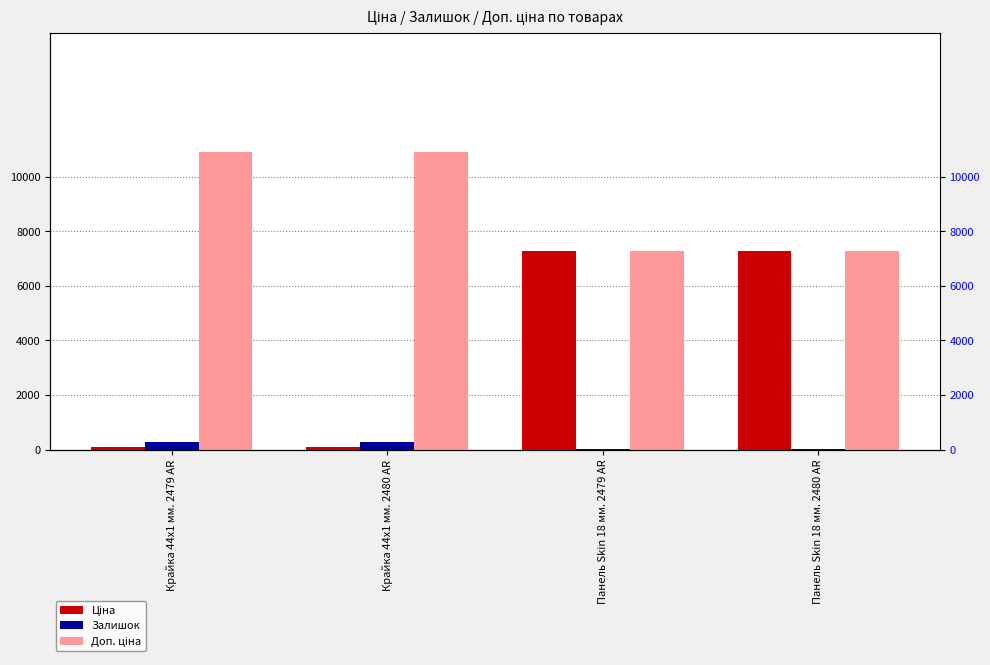

Which has a higher value, Крайка 44x1 мм. 2479 AR or Крайка 44x1 мм. 2480 AR?

Крайка 44x1 мм. 2479 AR